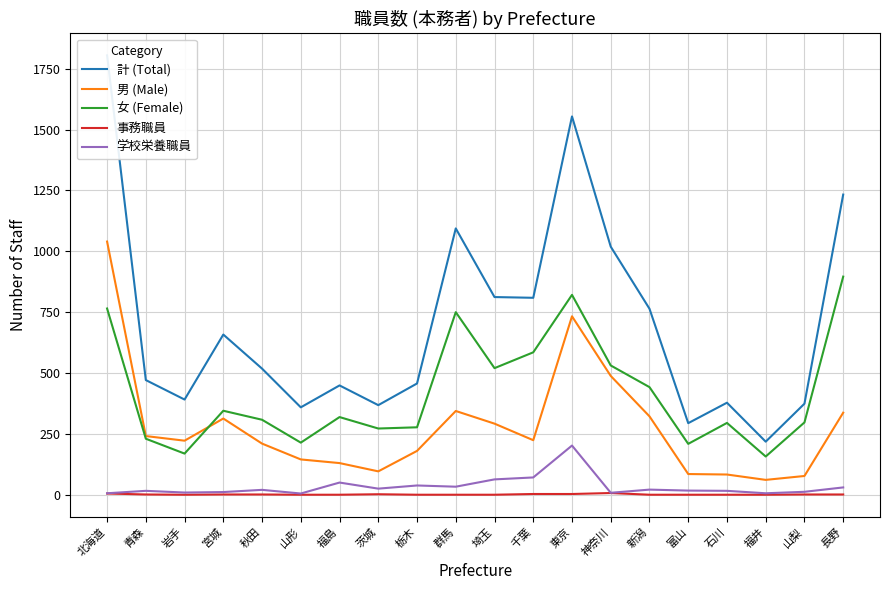

How many values in the 事務職員 series exceed 1?

5